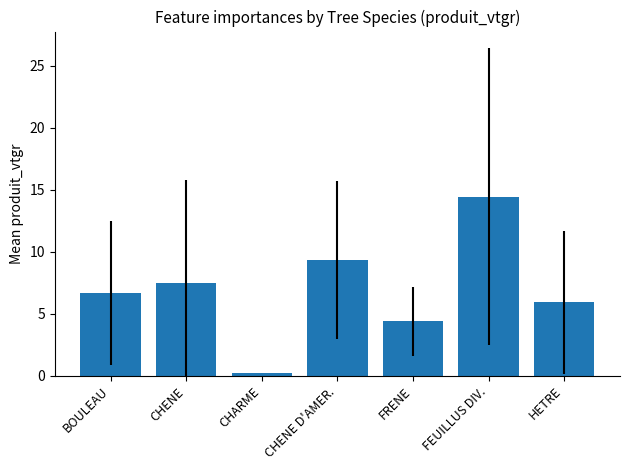

What position from the left is CHARME?

3